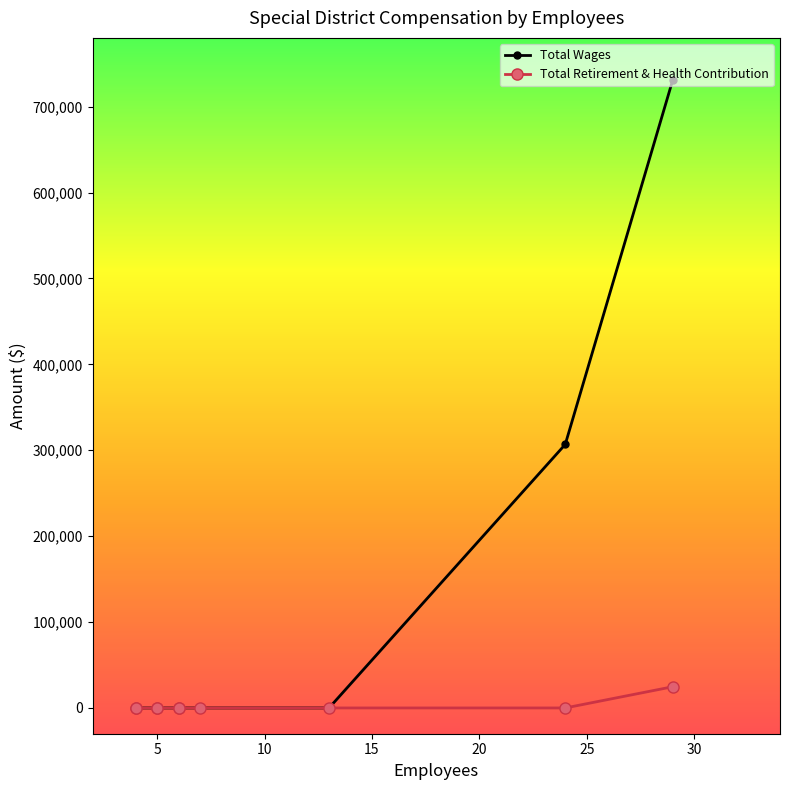

What is the average value of the Total Wages series?

103733